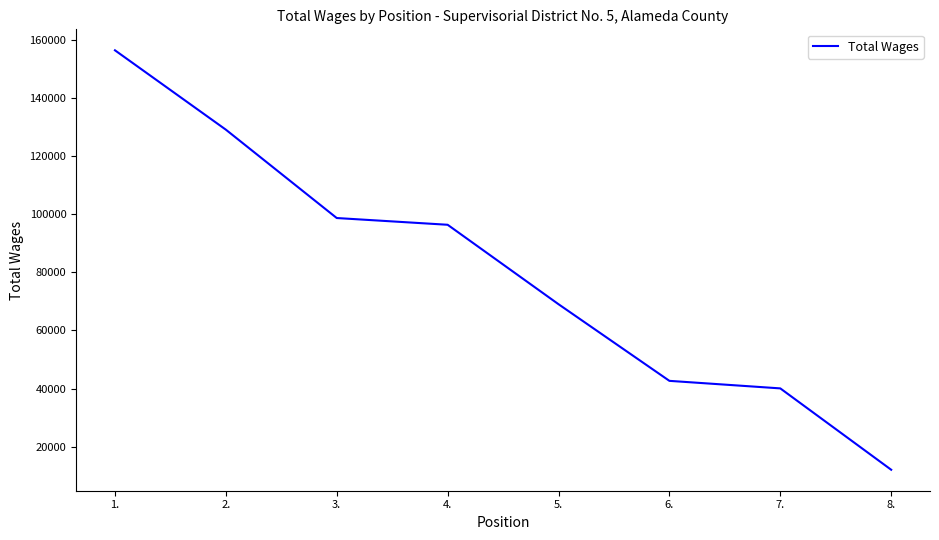

Is it true that the value at 4. is 53726?

False